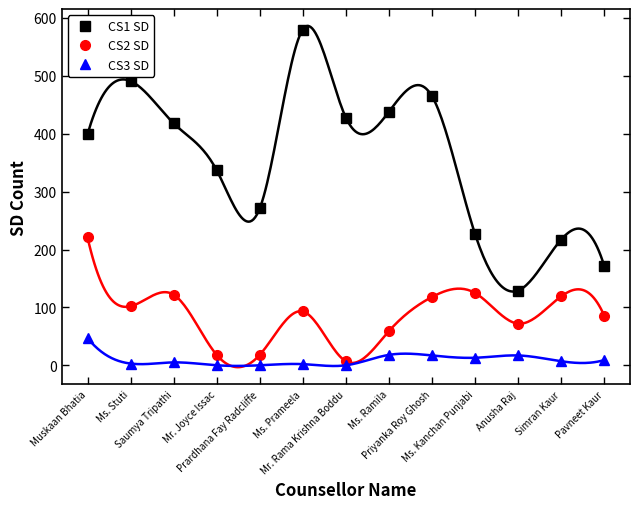

How many categories are shown in the chart?

13